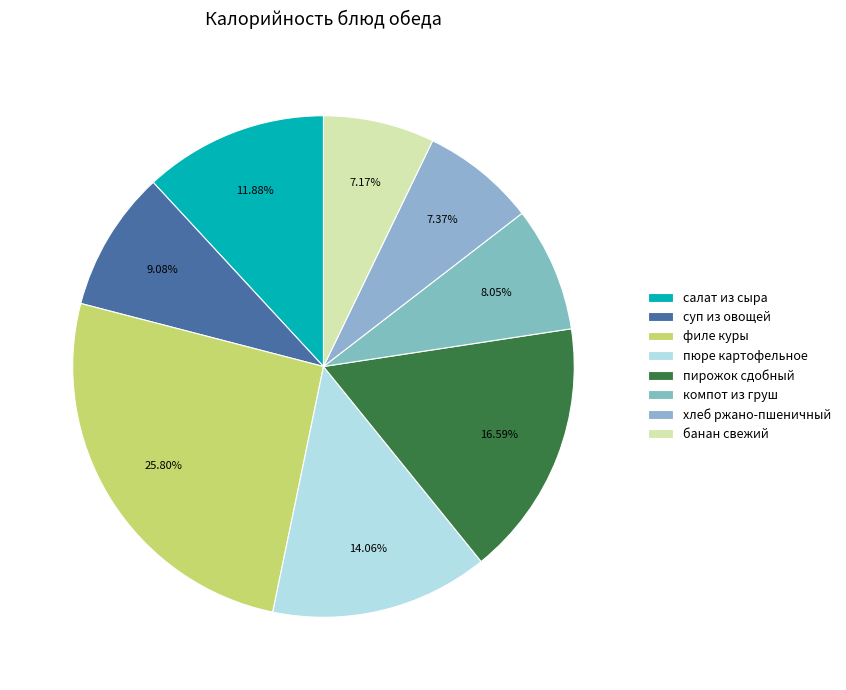

Is there a majority slice in this chart?

No